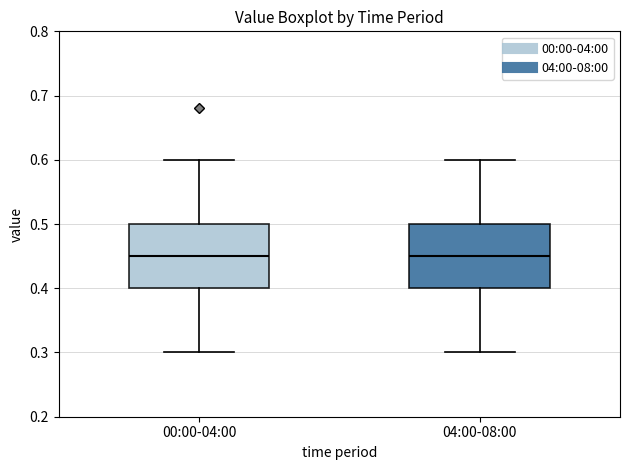

Reading left to right, transcribe this box plot: for each box, give where its median line is, the range the box spans, and where its two whiskers end, as read against the y-axis. The values are not printed on the chart, so give them approximately, as read against the axis.

00:00-04:00: median 0.45, box 0.40 to 0.50, whiskers 0.30 to 0.60
04:00-08:00: median 0.45, box 0.40 to 0.50, whiskers 0.30 to 0.60